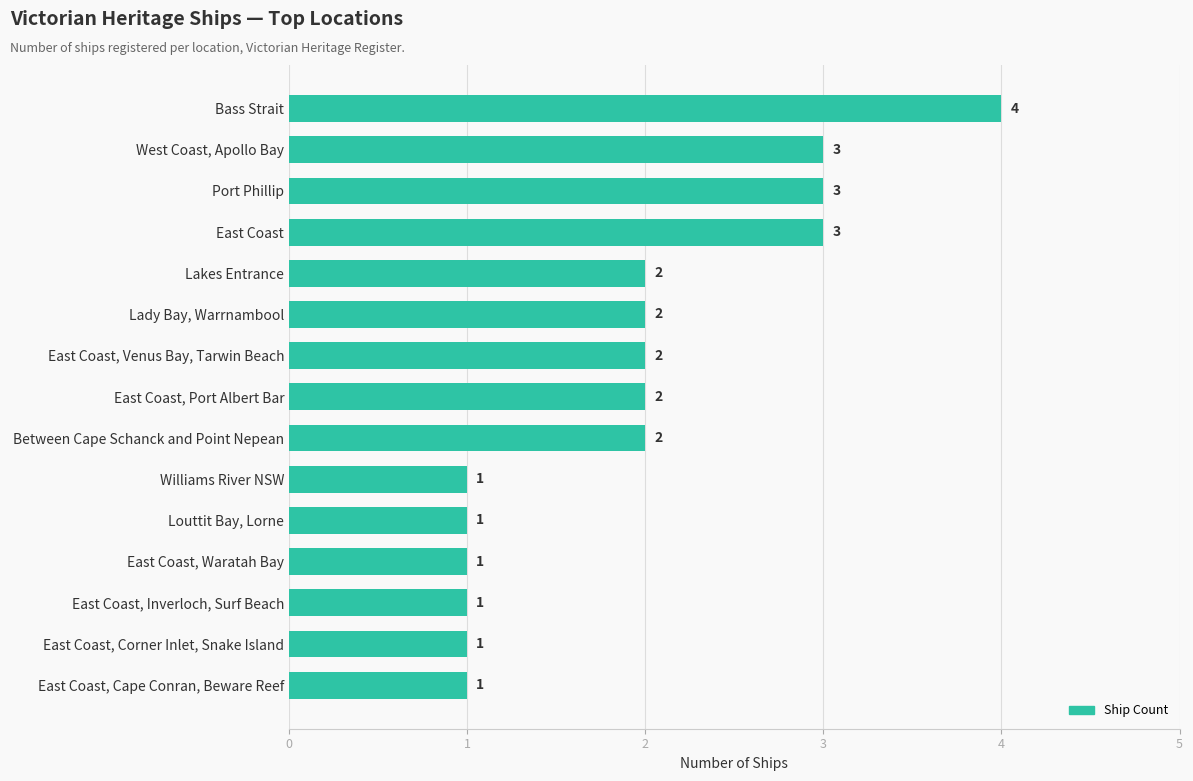

What is the smallest value displayed?

1